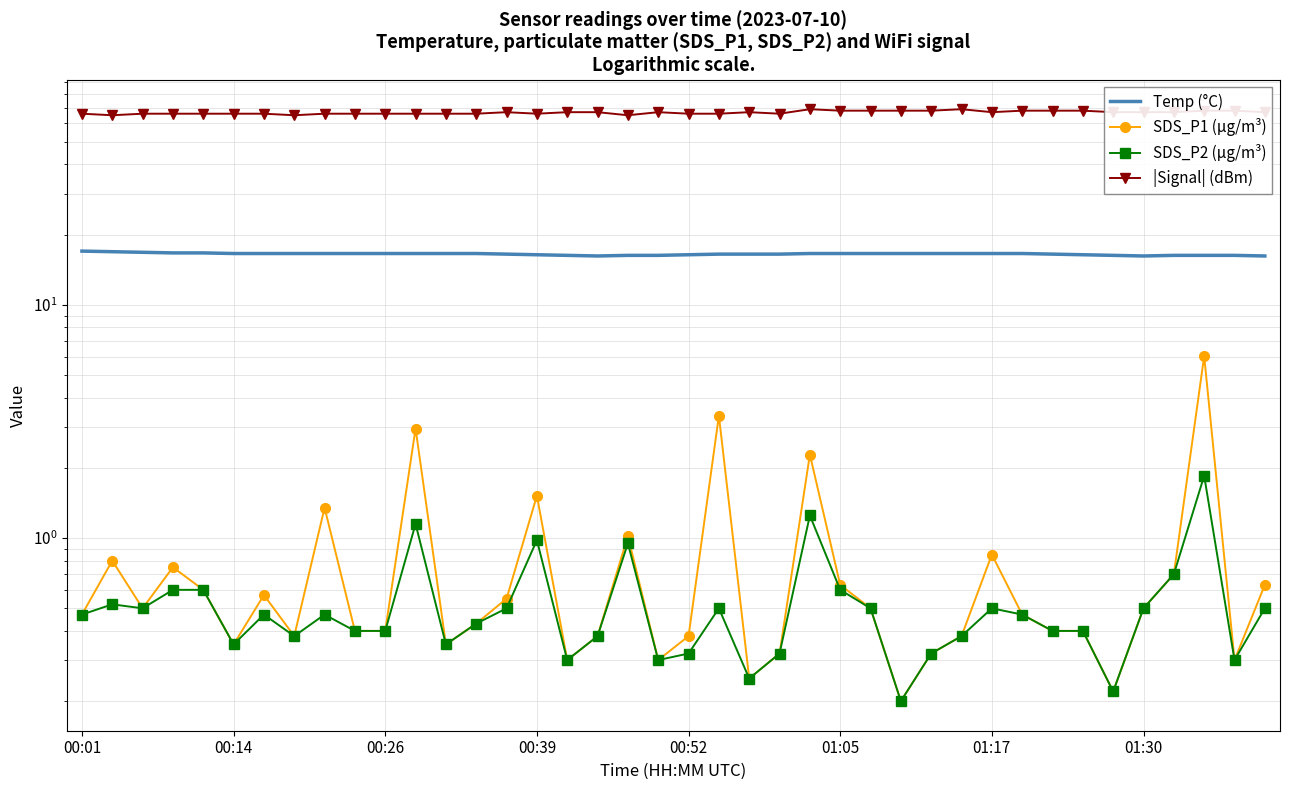

What is the minimum value shown in the chart?

0.2